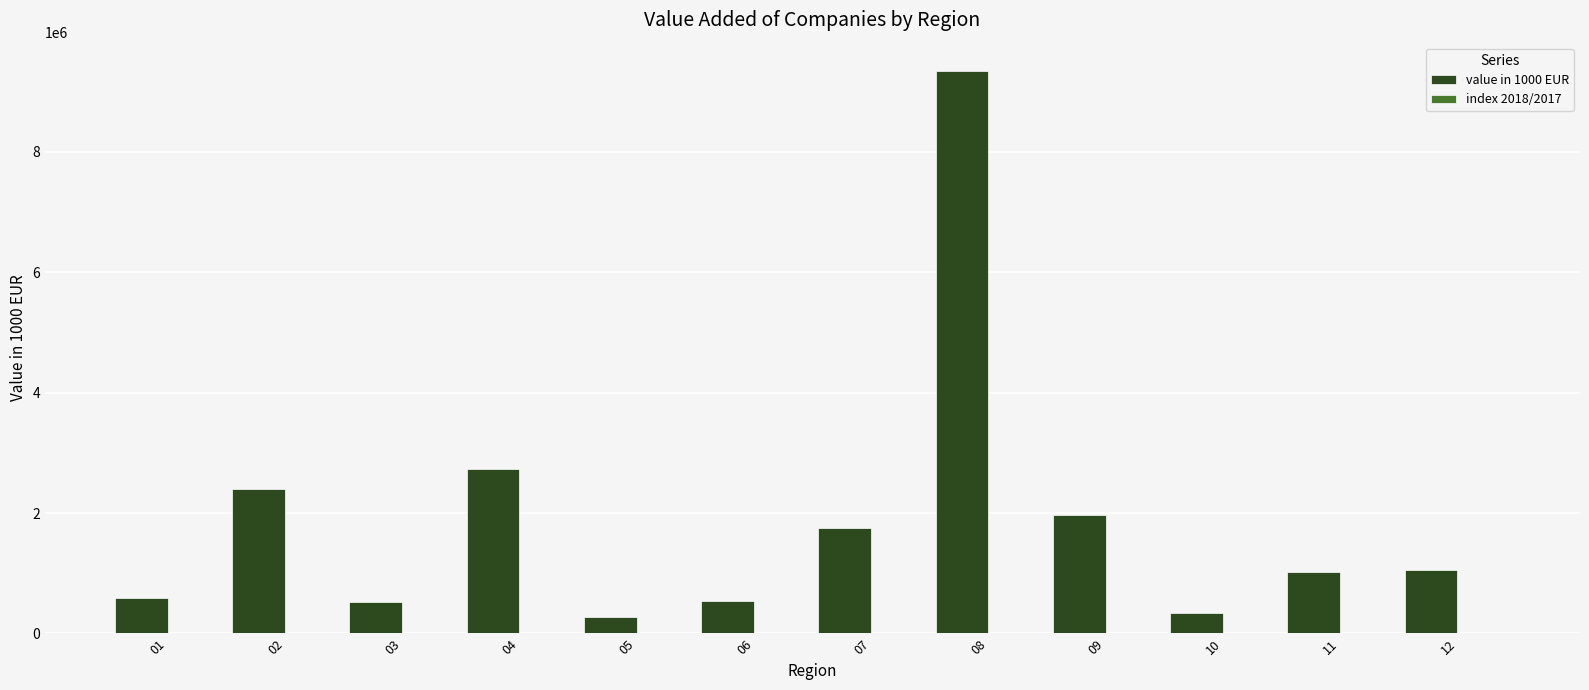

The value of value in 1000 EUR at 10 is 346571. True or false?

True